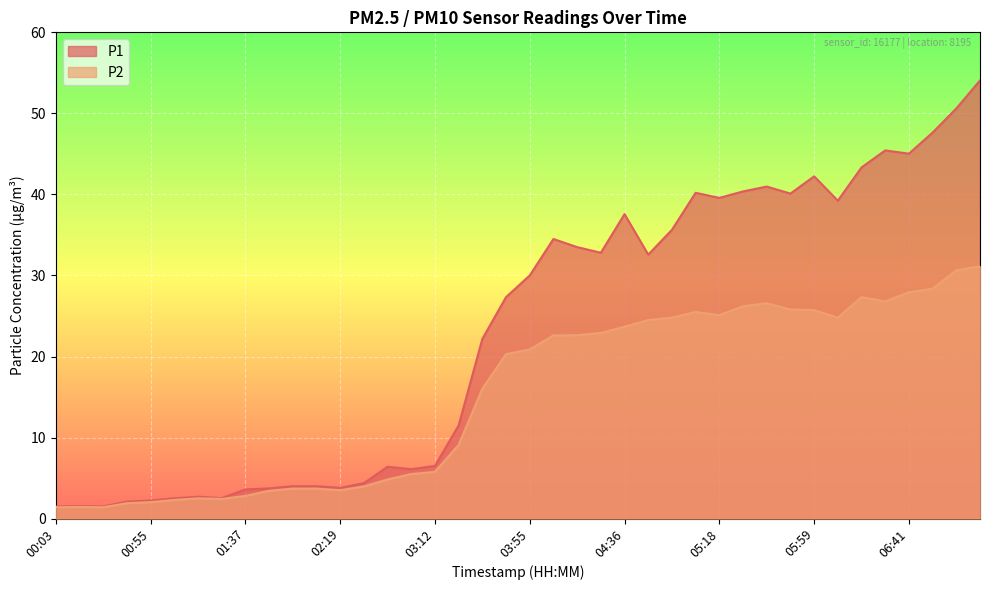

List the labels in order of P2 value, smallest first.

00:03, 00:24, 00:13, 00:45, 00:55, 01:06, 01:27, 01:16, 01:37, 01:47, 02:19, 01:58, 02:09, 02:40, 02:51, 03:02, 03:12, 03:23, 03:34, 03:44, 03:55, 04:05, 04:16, 04:26, 04:36, 04:47, 04:57, 06:10, 05:18, 05:08, 05:59, 05:49, 05:28, 05:39, 06:30, 06:20, 06:41, 06:51, 07:01, 07:12